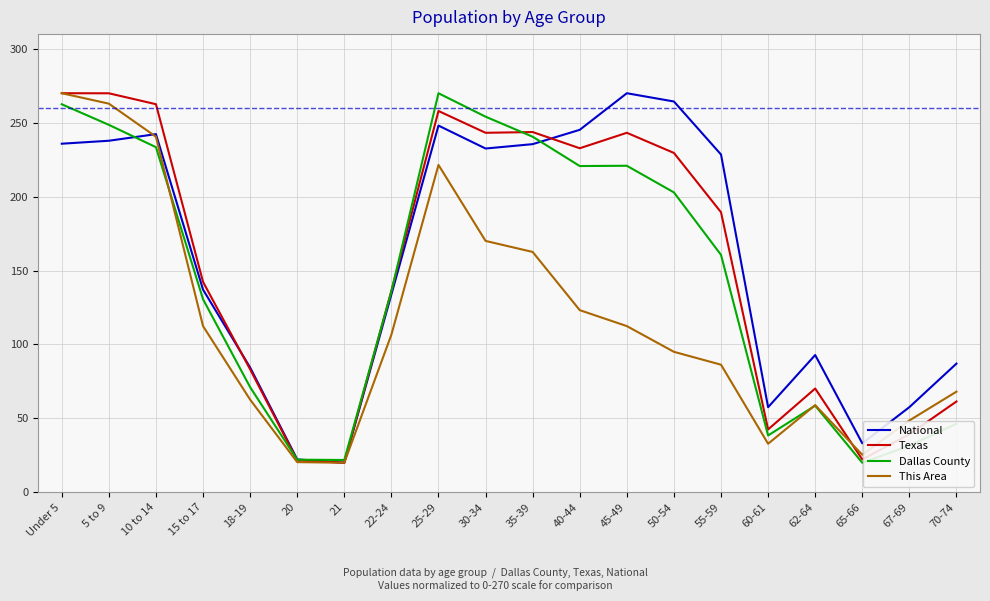

Is it true that Texas equals 122.8 at 40-44?

False